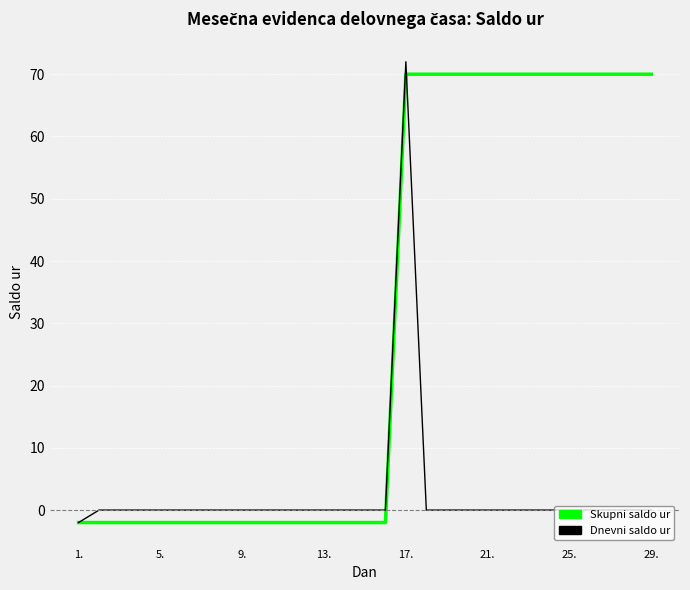

List the series in order of their peak value, highest first.

Dnevni saldo ur, Skupni saldo ur